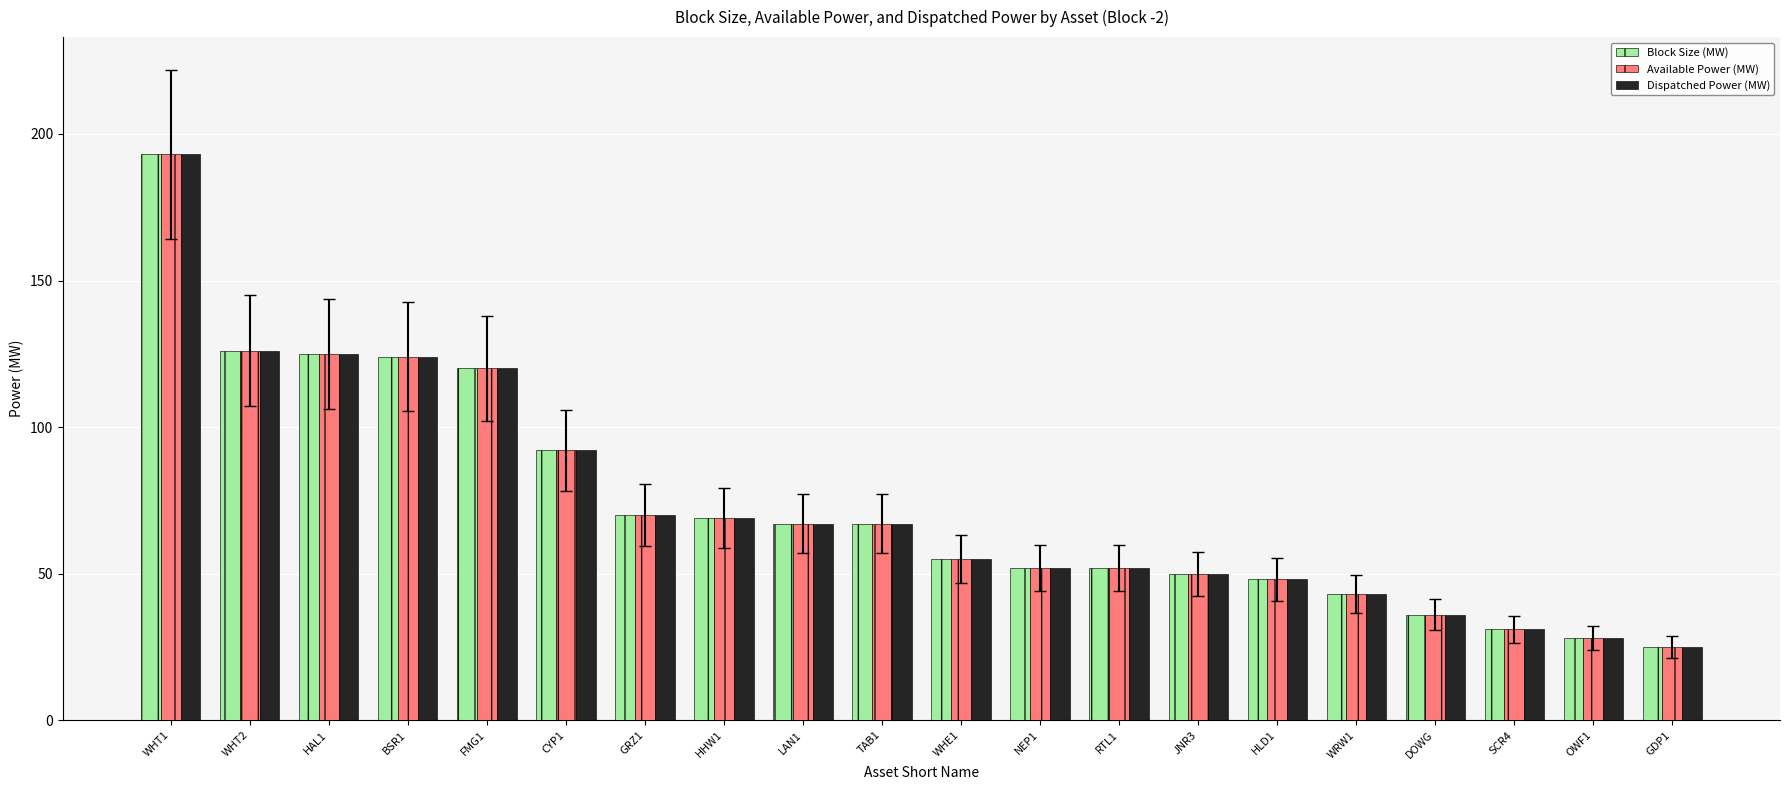

What is the sum of all Dispatched Power (MW) values?

1473